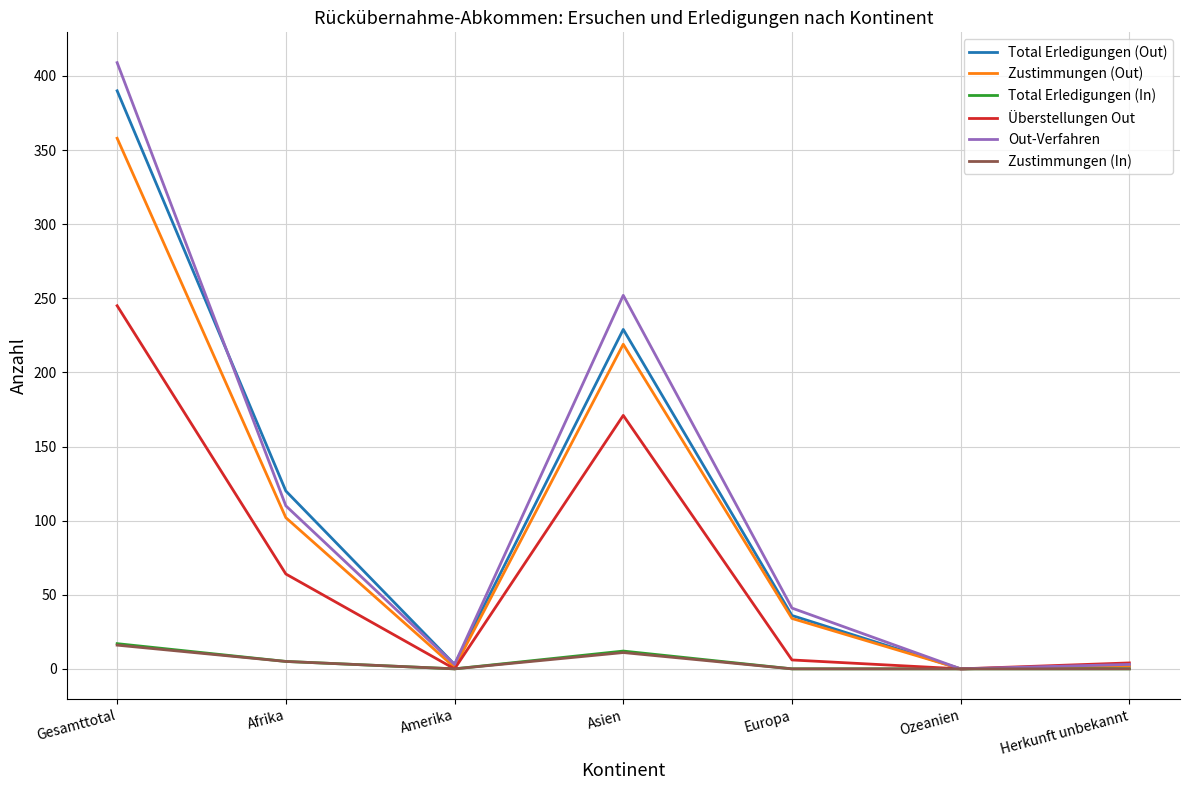

At which category is the sum across all series the highest?

Gesamttotal